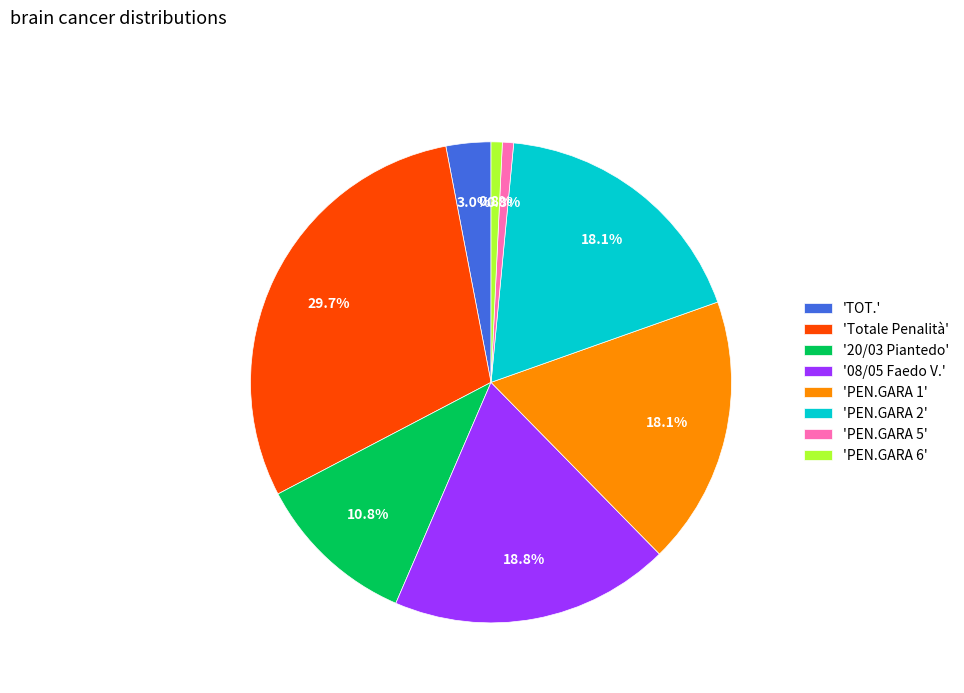

How many segments does this pie chart have?

8